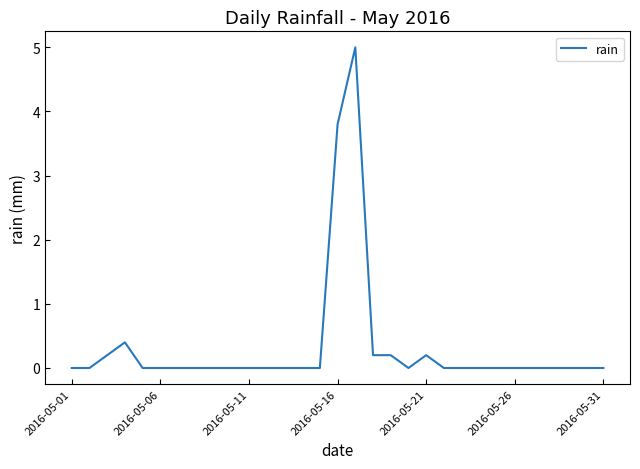

What is the greatest value displayed?

5.0